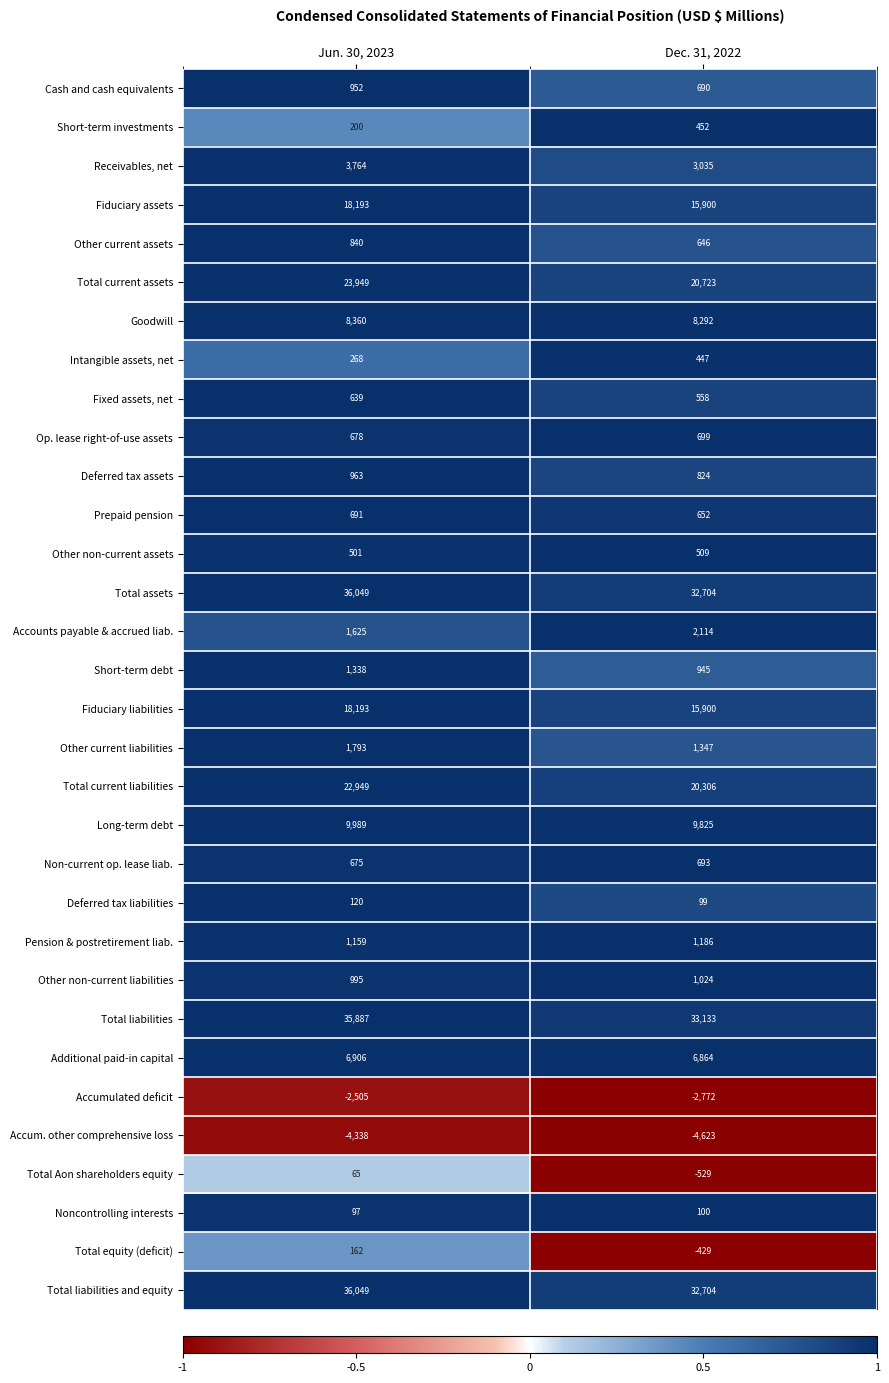

What is the smallest value displayed?

-4623